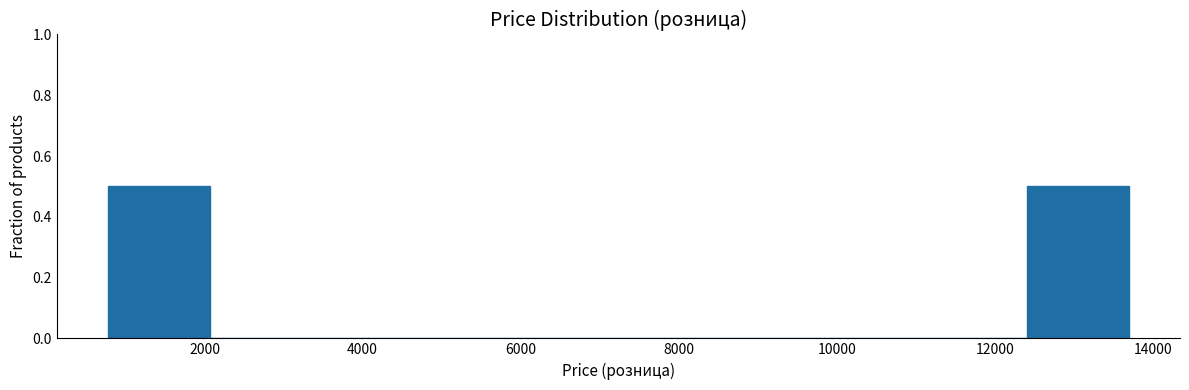

What is the height of the bar covering 800 to 2000 on the x-axis? Neither the bar edges nor the heights are printed on the chart, so give them approximately, as read against the axes.

0.5